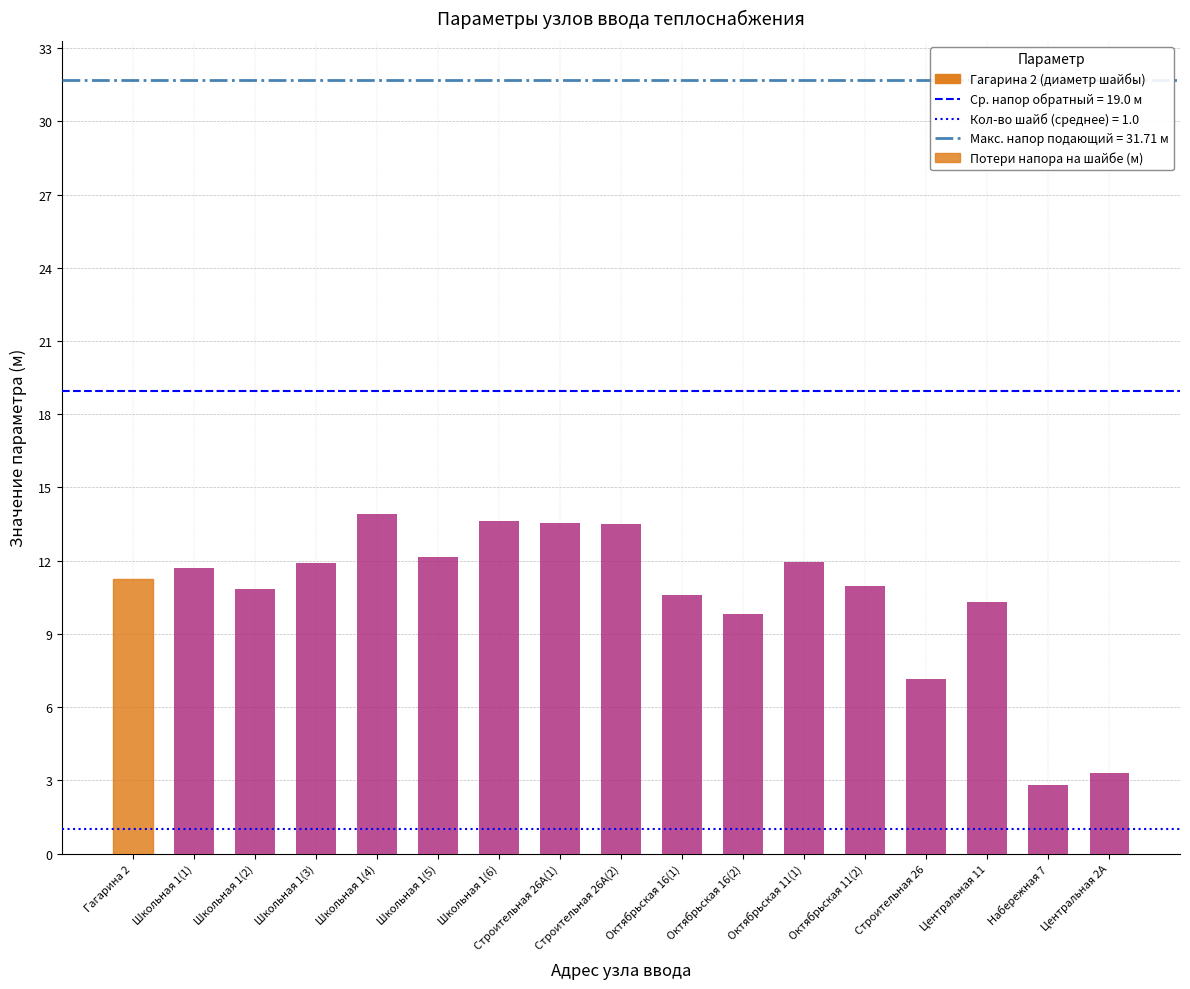

What is the difference between the maximum and minimum values?

11.1